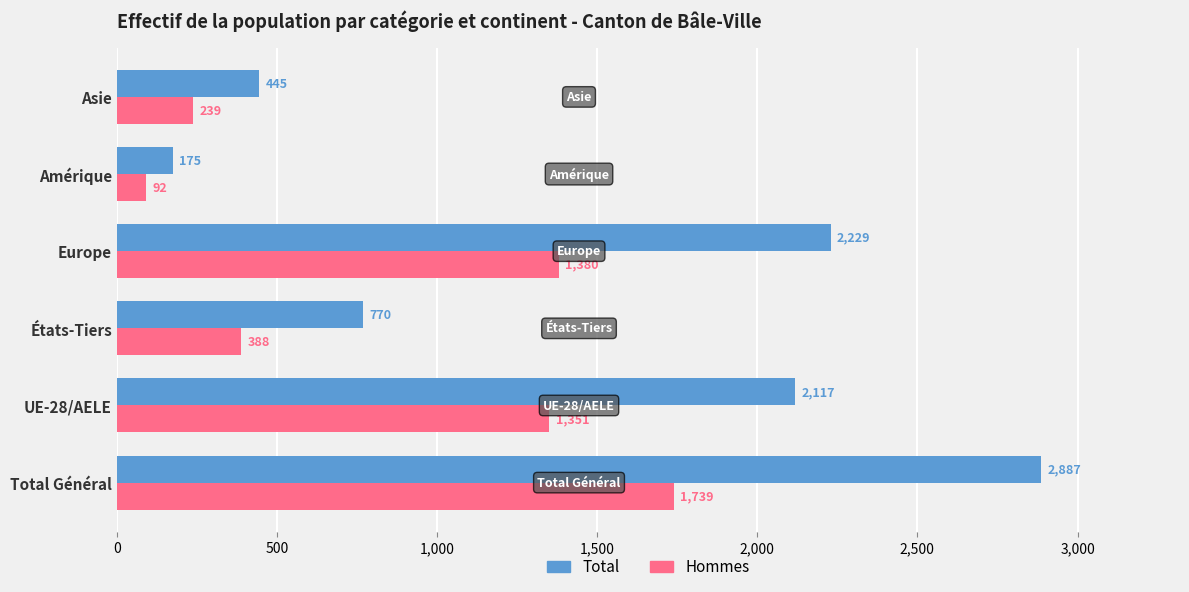

What is the total value across all series at Amérique?

267